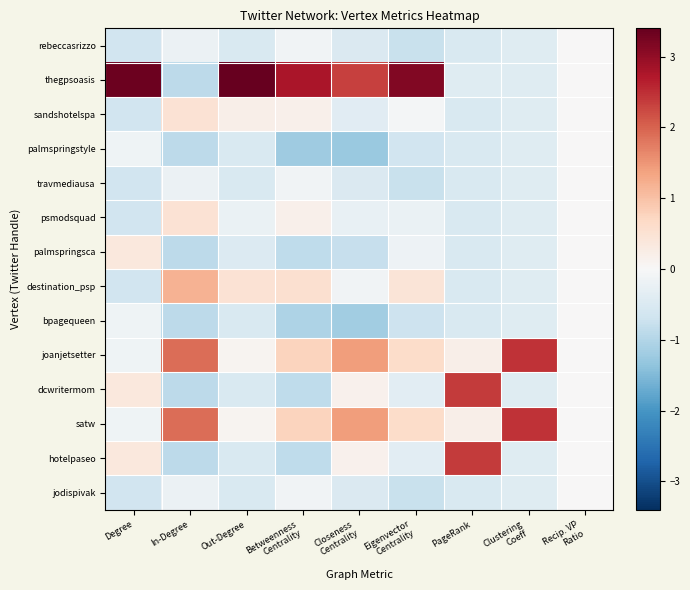

How many data points does each series have?

9